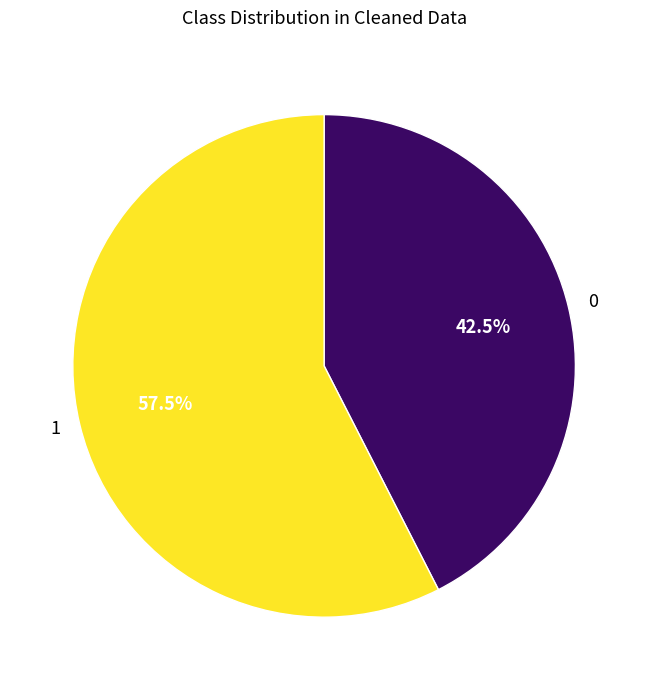

Which category has the biggest portion of the pie?

1